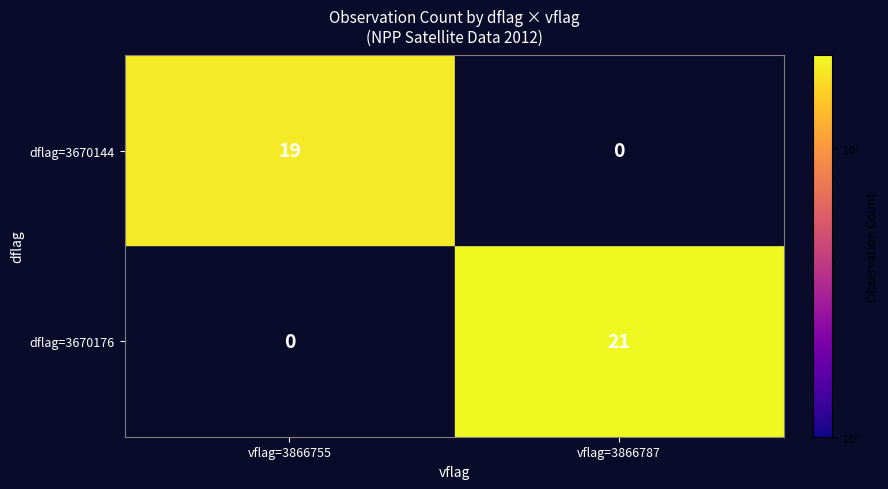

How many distinct data groups are displayed?

2